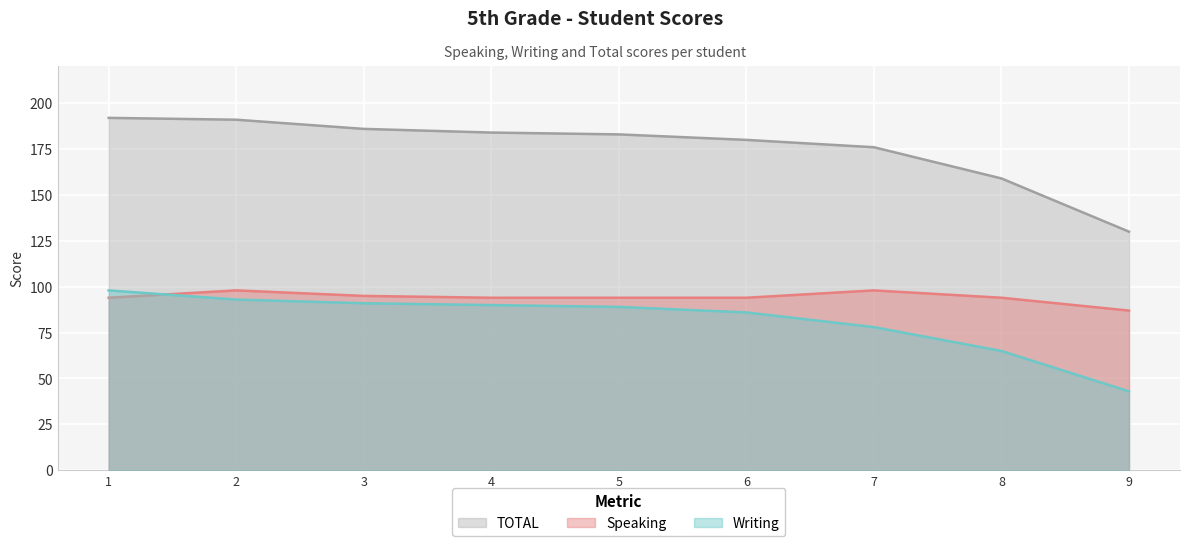

What is the difference between the second highest and second lowest values in the Speaking series?

4